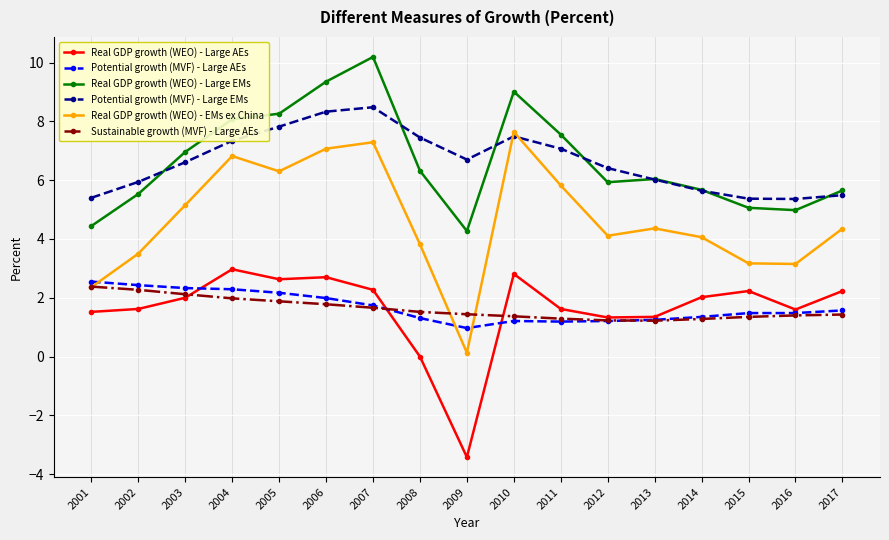

True or false: Sustainable growth (MVF) - Large AEs and Potential growth (MVF) - Large EMs cross at least once.

False